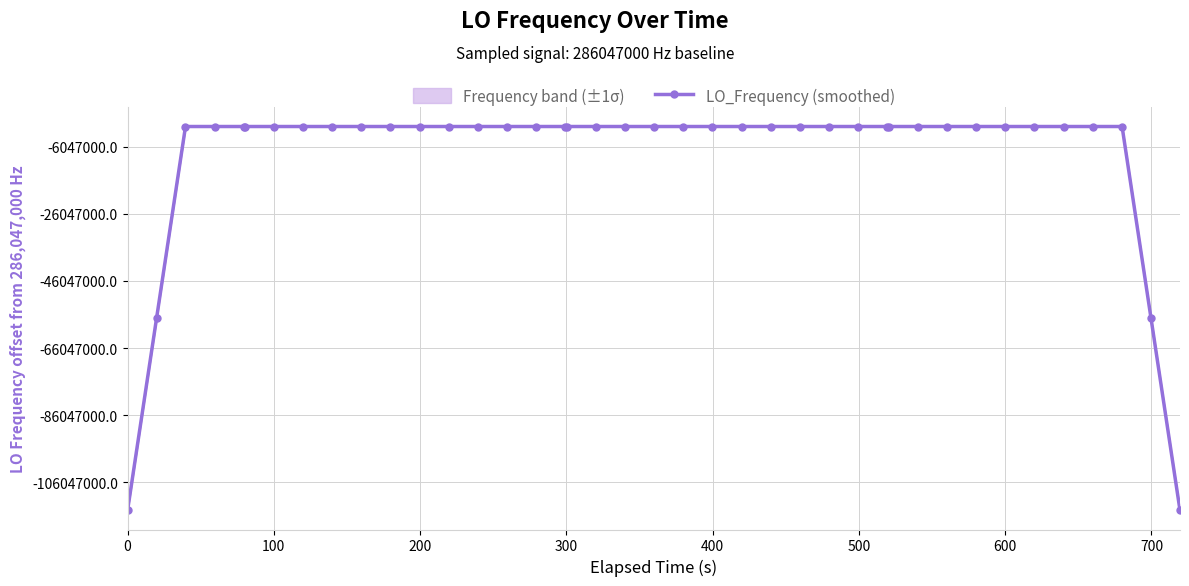

What is the difference between the maximum and second lowest values?

114418802.1